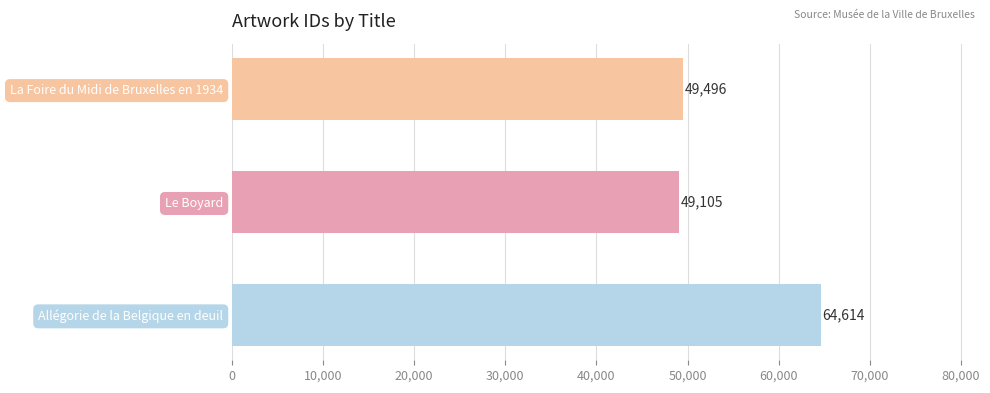

What is the average value?

54405